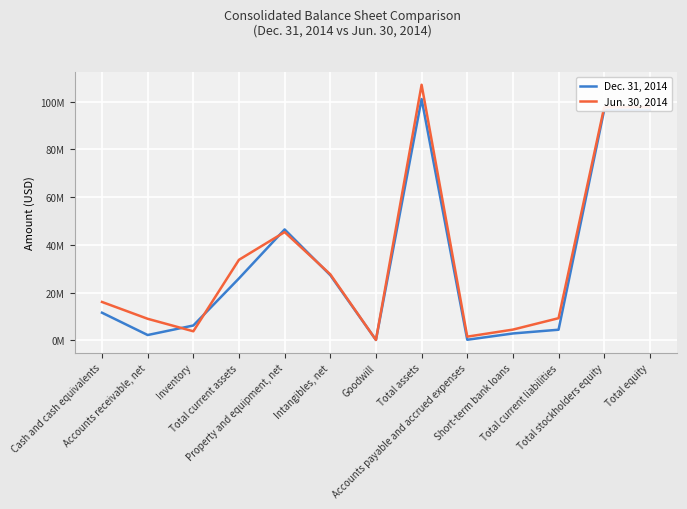

Does the chart have visible grid lines?

Yes